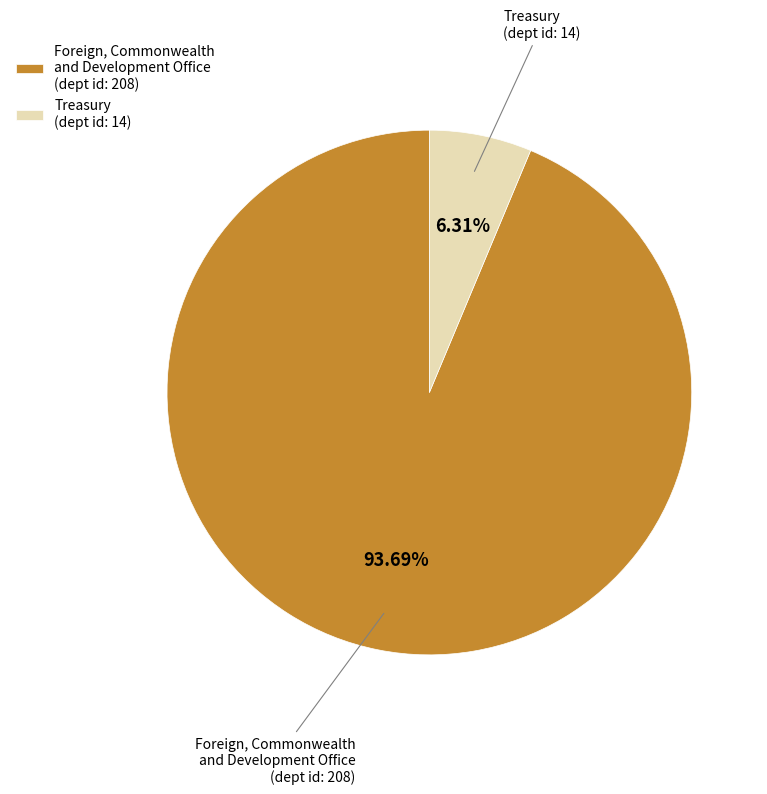

Is there a majority slice in this chart?

Yes